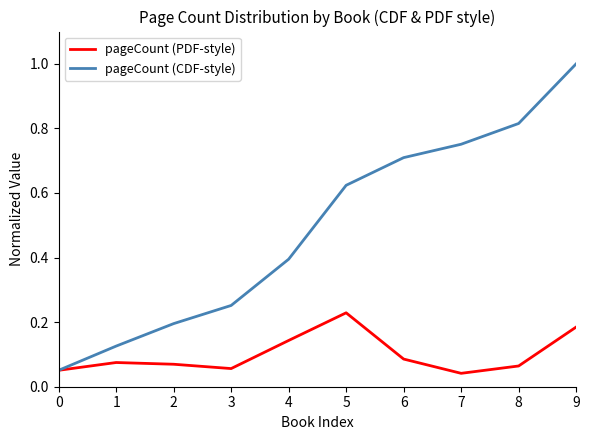

List the series in order of their peak value, highest first.

pageCount (CDF-style), pageCount (PDF-style)